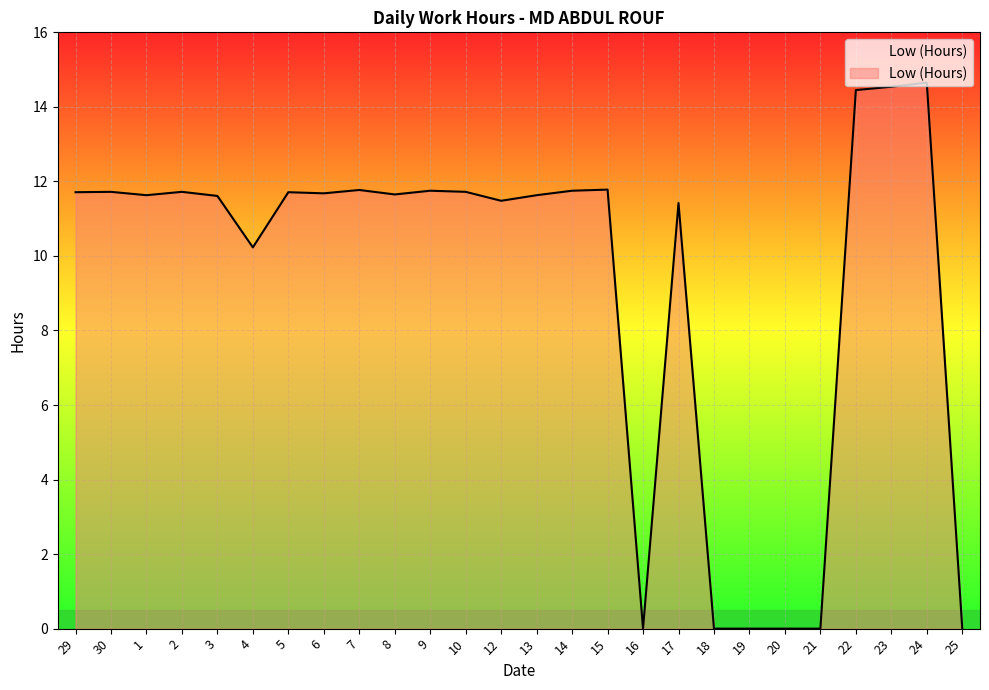

What is the maximum value shown in the chart?

14.7